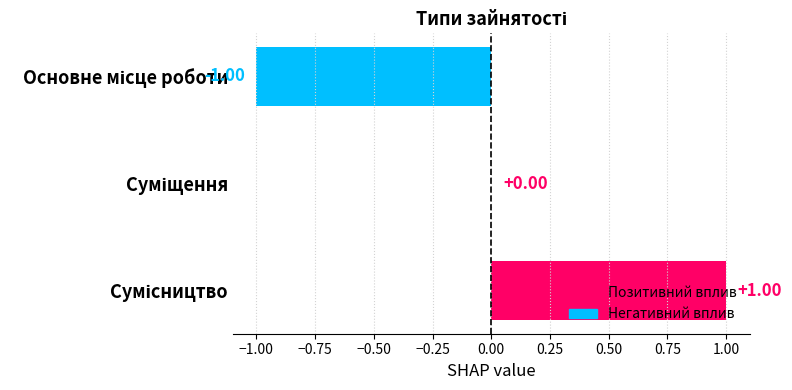

What is the greatest value displayed?

1